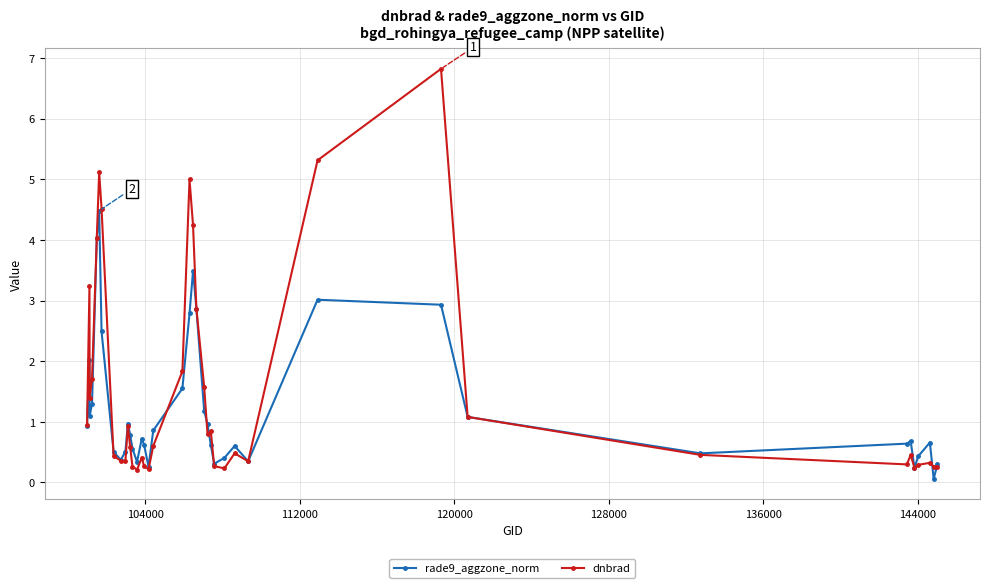

What is the value of the rade9_aggzone_norm point at the 31st from the left?

2.9